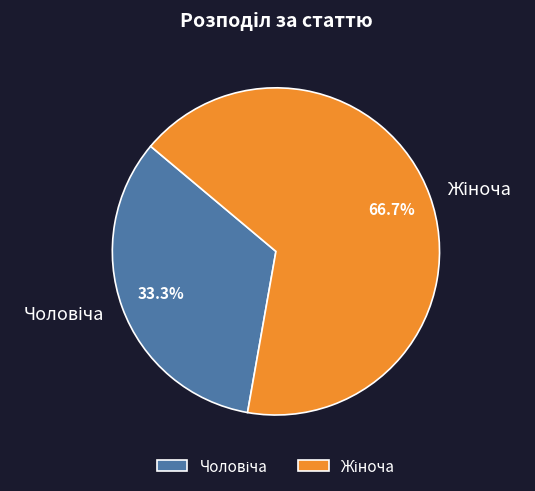

To the nearest percent, what is the difference between the largest and smallest slice percentages?

33%